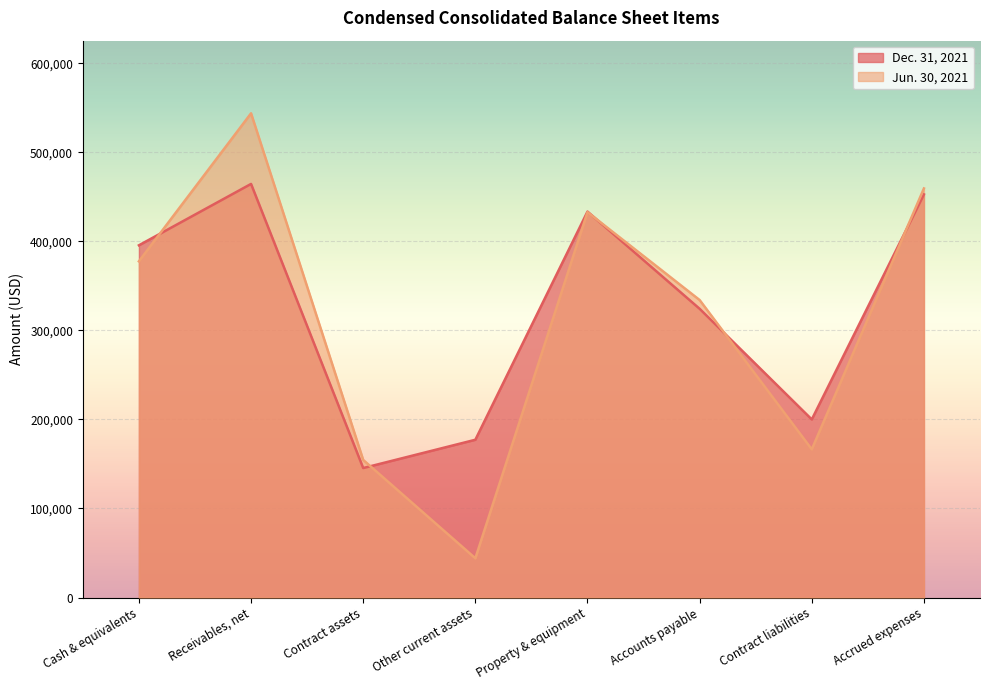

What is the total value across all series at Property & equipment?

866400